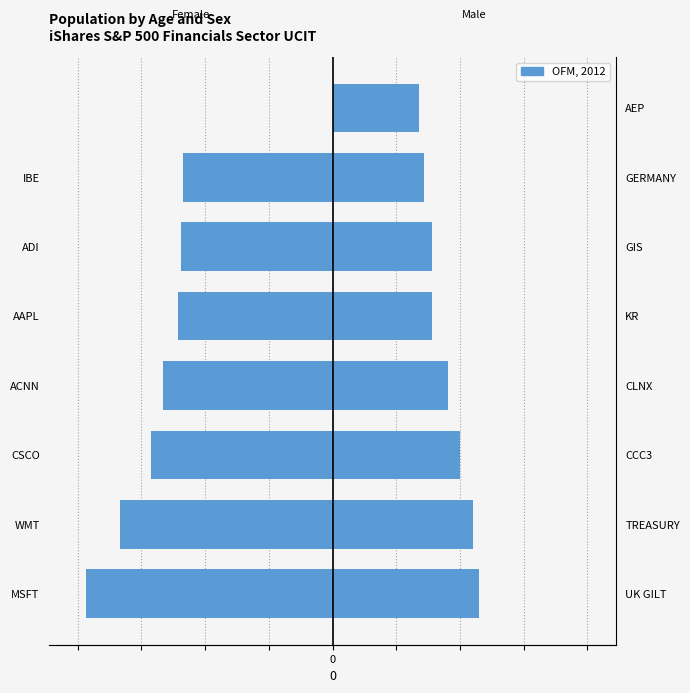

Is it true that the value at ADI is -2.8?

False